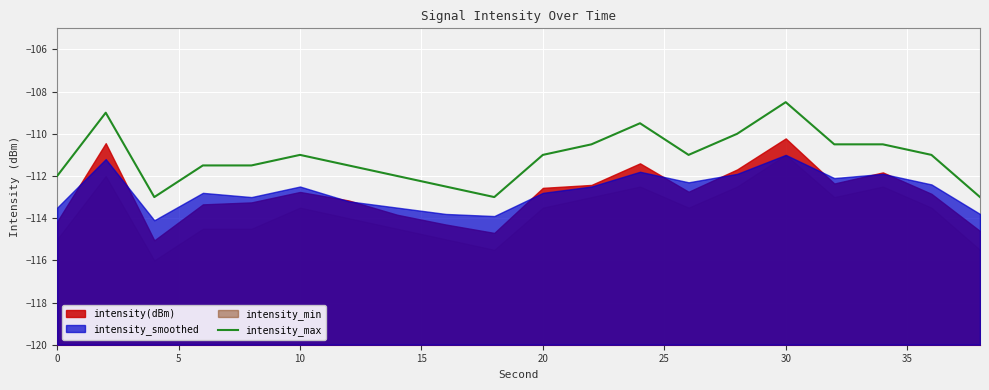

The intensity_max series shows -163.3 at 30. True or false?

False